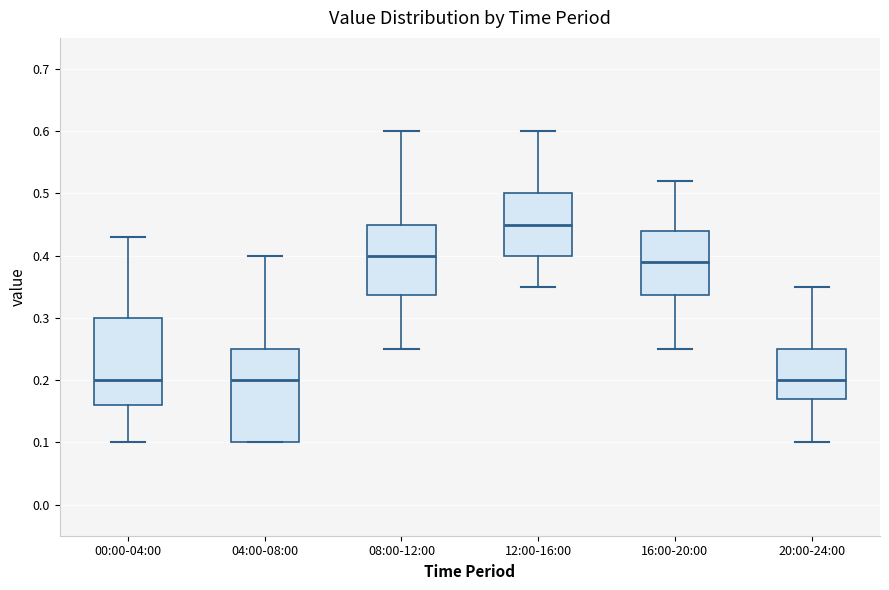

Which box is the tallest, from its lower edge to its upper edge?

04:00-08:00